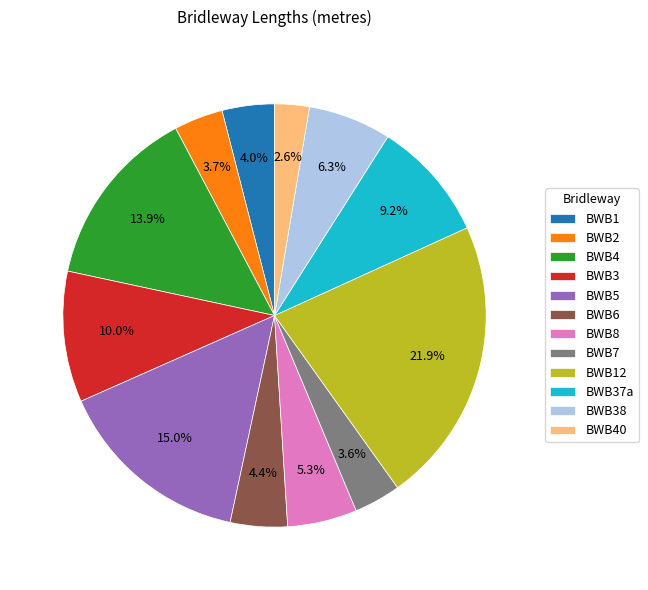

To the nearest percent, what is the combined percentage of BWB1 and BWB5?

19%